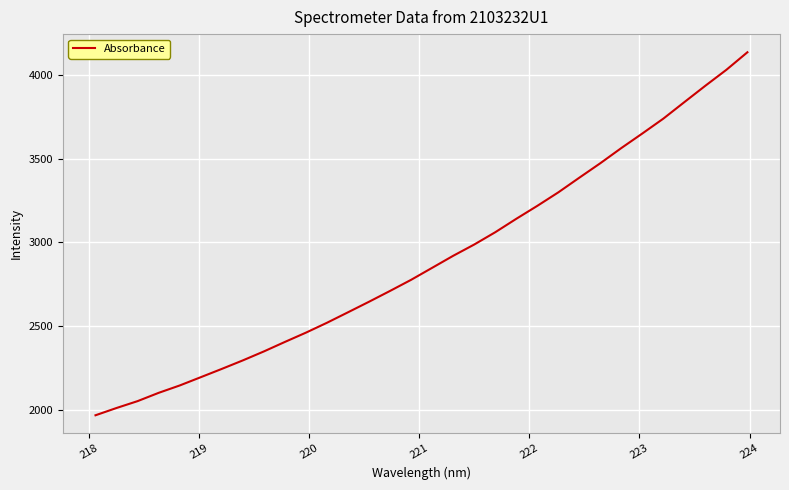

What is the difference between the maximum and minimum values?

2170.7